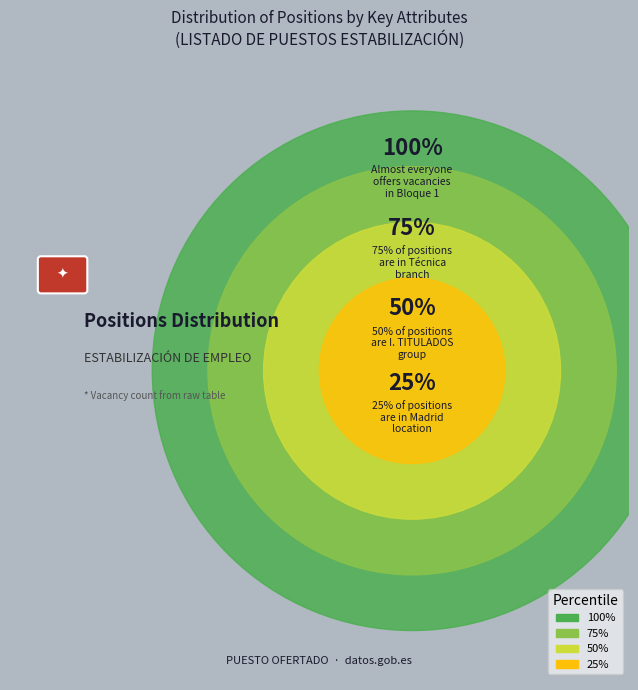

Which has a higher value, 50% or 25%?

50%